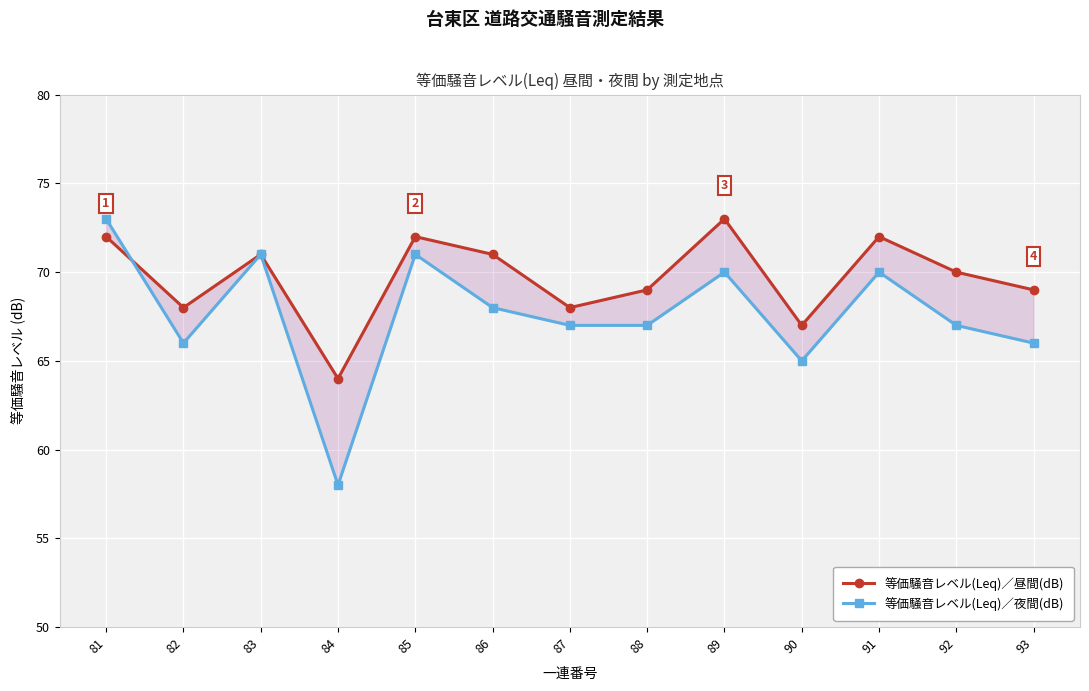

What is the sum of the 等価騒音レベル(Leq)／夜間(dB) values at 90 and 82?

131